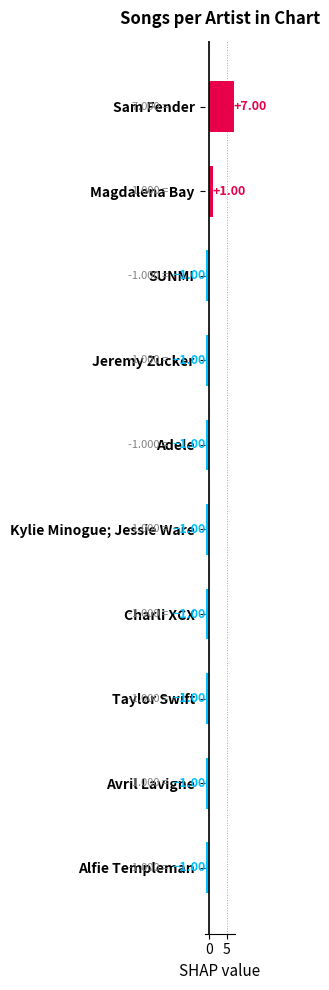

Approximately how many times larger is the value at Sam Fender compared to Magdalena Bay?

7.0